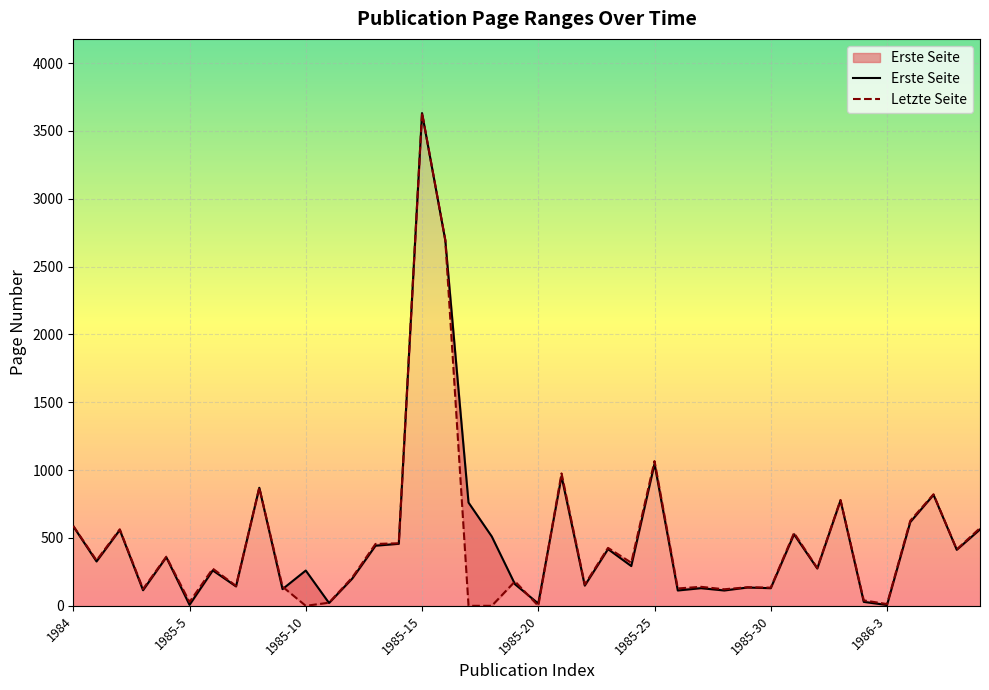

Which label corresponds to the largest value in the chart?

1985-15